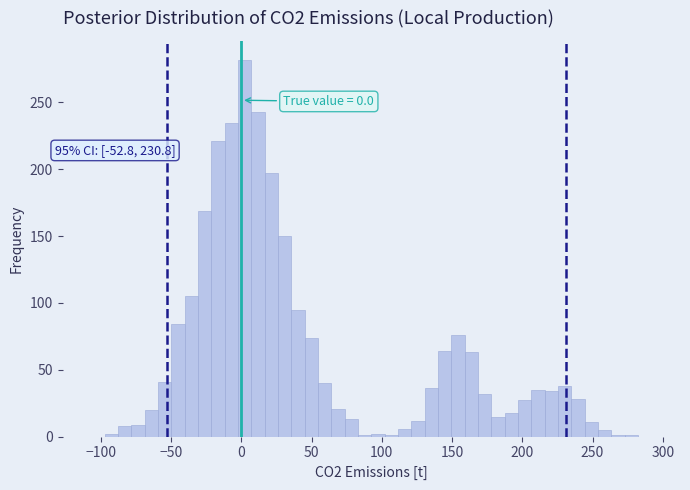

Around what value on the x-axis is the tallest bar? Give the approximate position of its centre, as read against the axis.

0